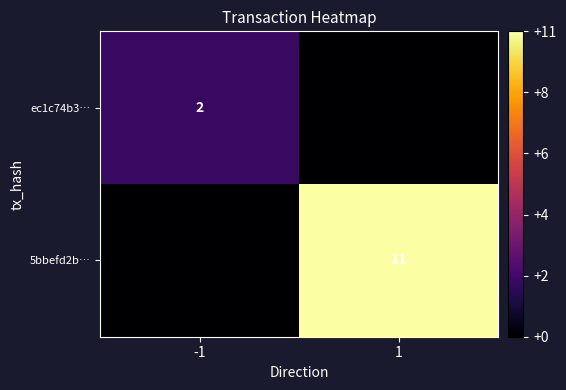

Is the value of ec1c74b3… at -1 greater than the value of 5bbefd2b… at 1?

No